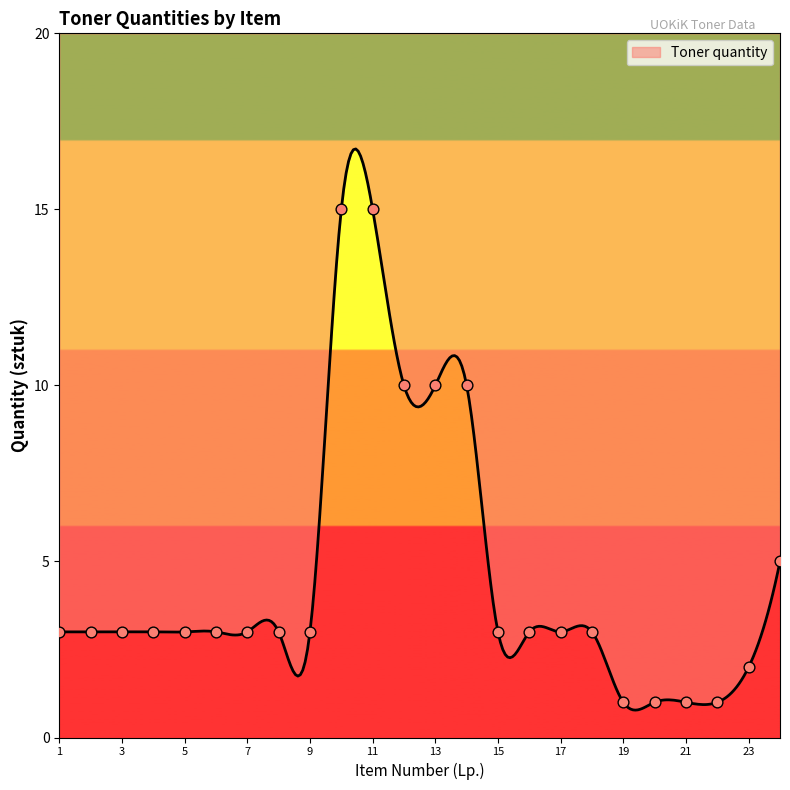

Between 20 and 15, which is larger?

15